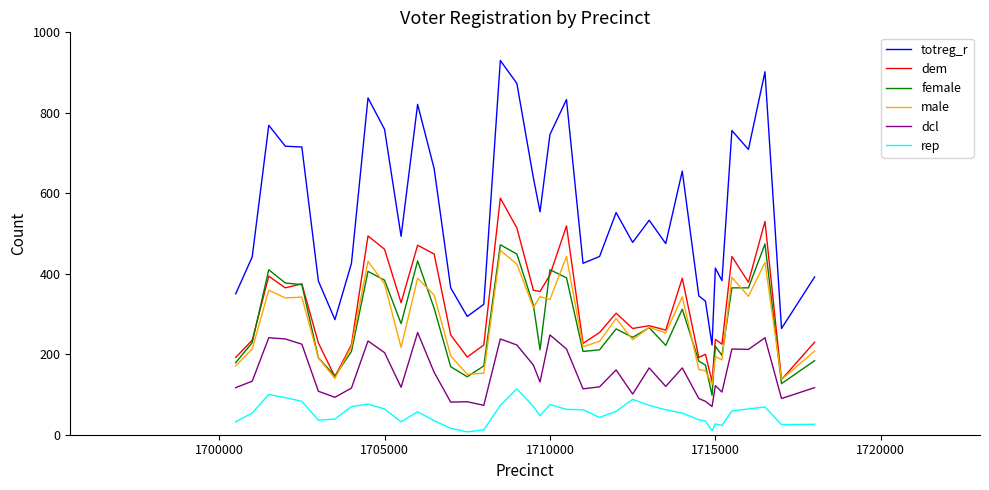

Which series has the widest spread of values?

totreg_r